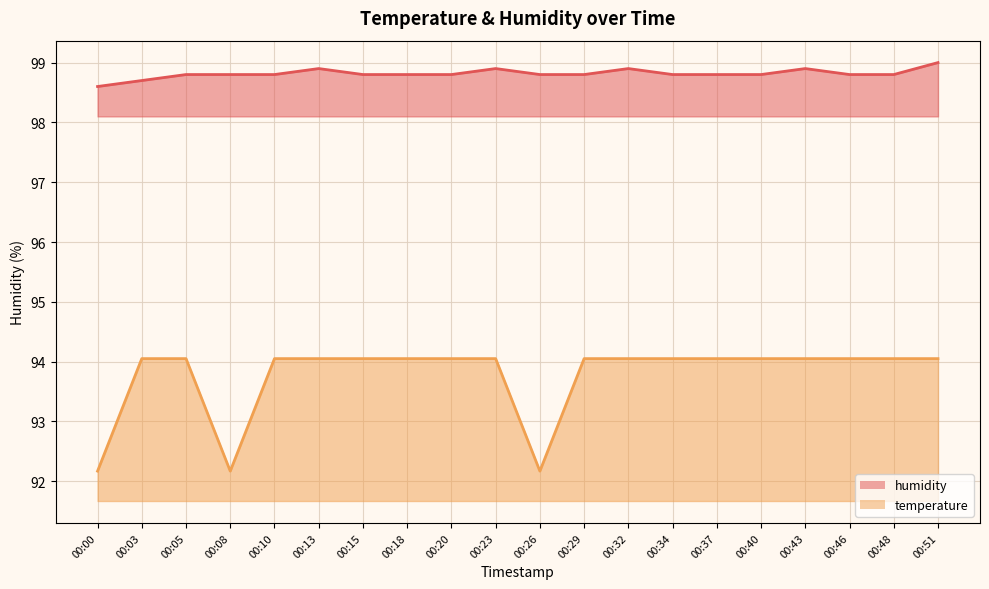

What value does the humidity series have at 00:08?

98.8